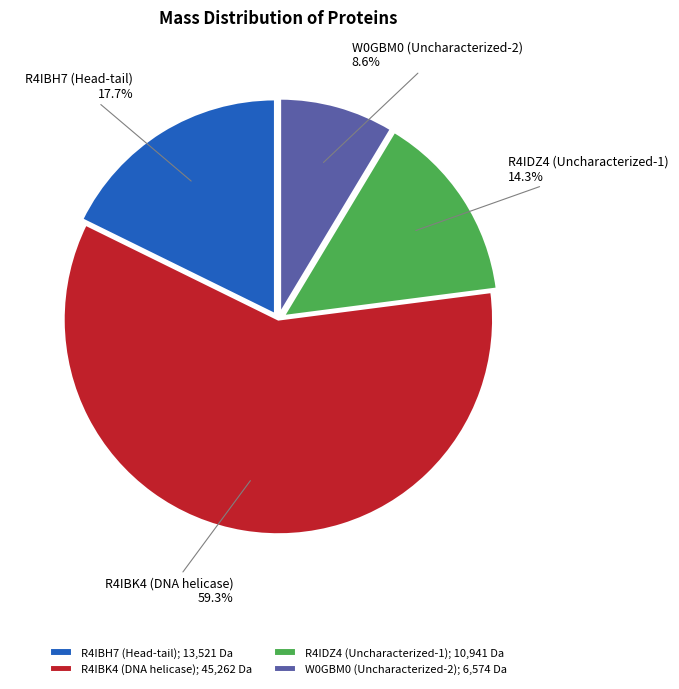

To the nearest percent, what portion does R4IBH7 (Head-tail) represent?

18%